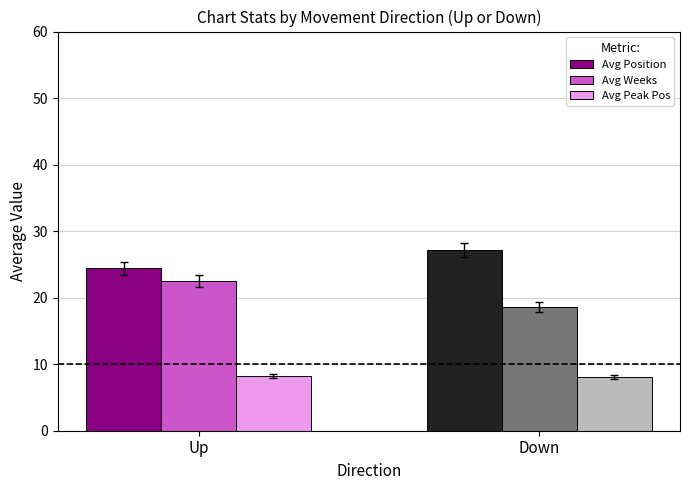

What is the total value across all series at Up?

55.1